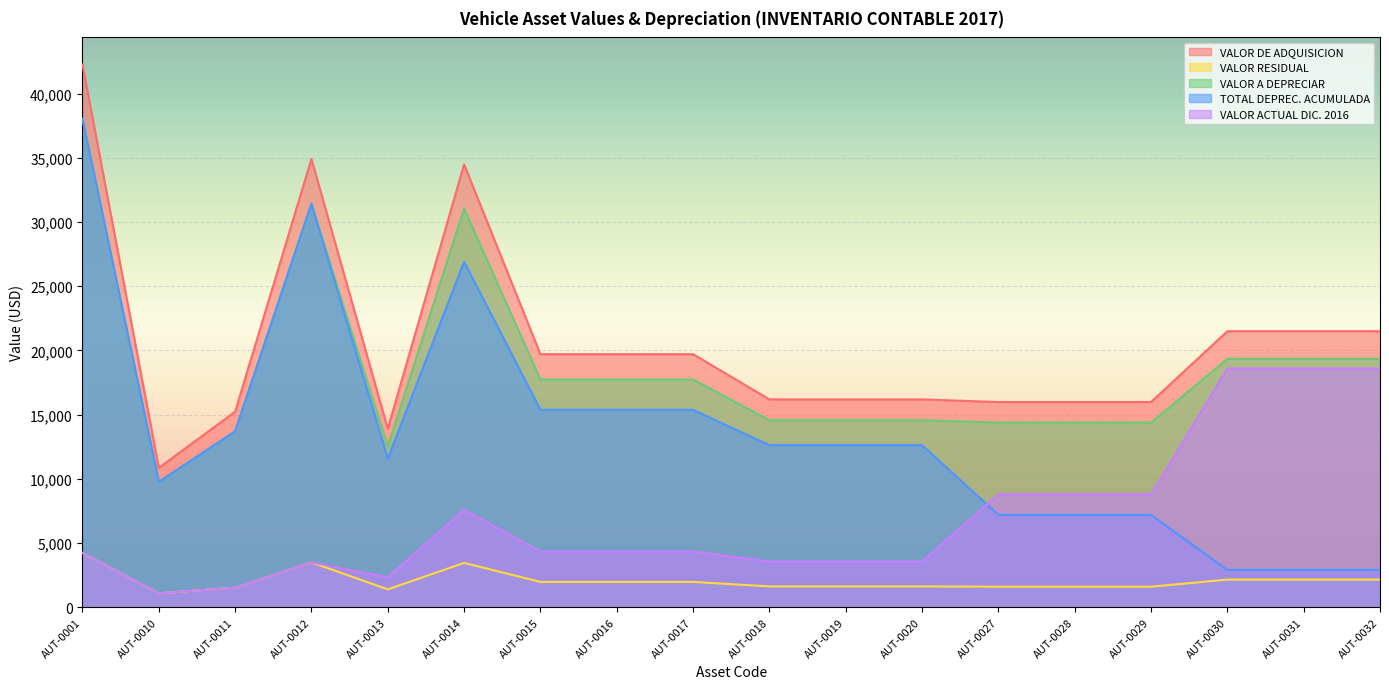

True or false: VALOR A DEPRECIAR has more than 2 points higher than both neighbors.

False